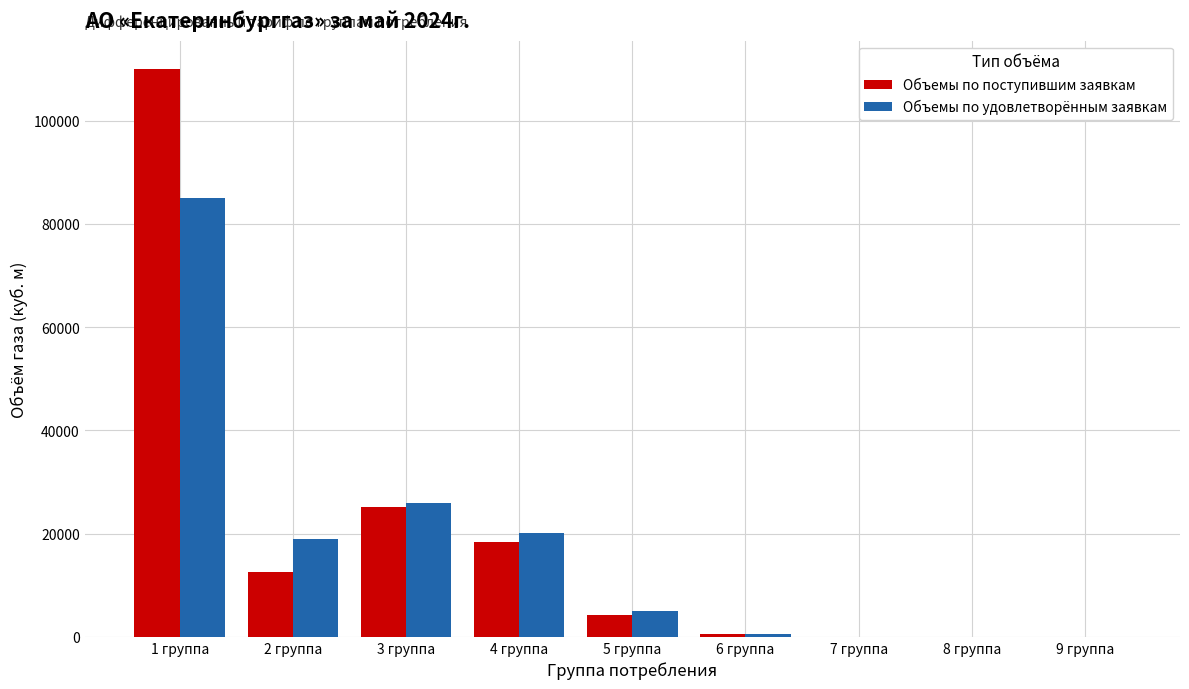

Which category has the highest value in the Объемы по поступившим заявкам series?

1 группа